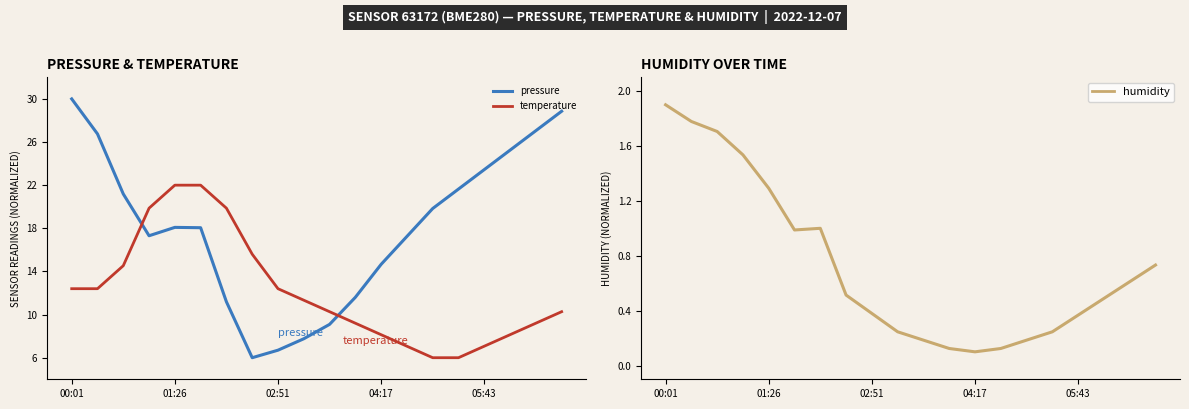

What is the label of the 9th point from the right?

11